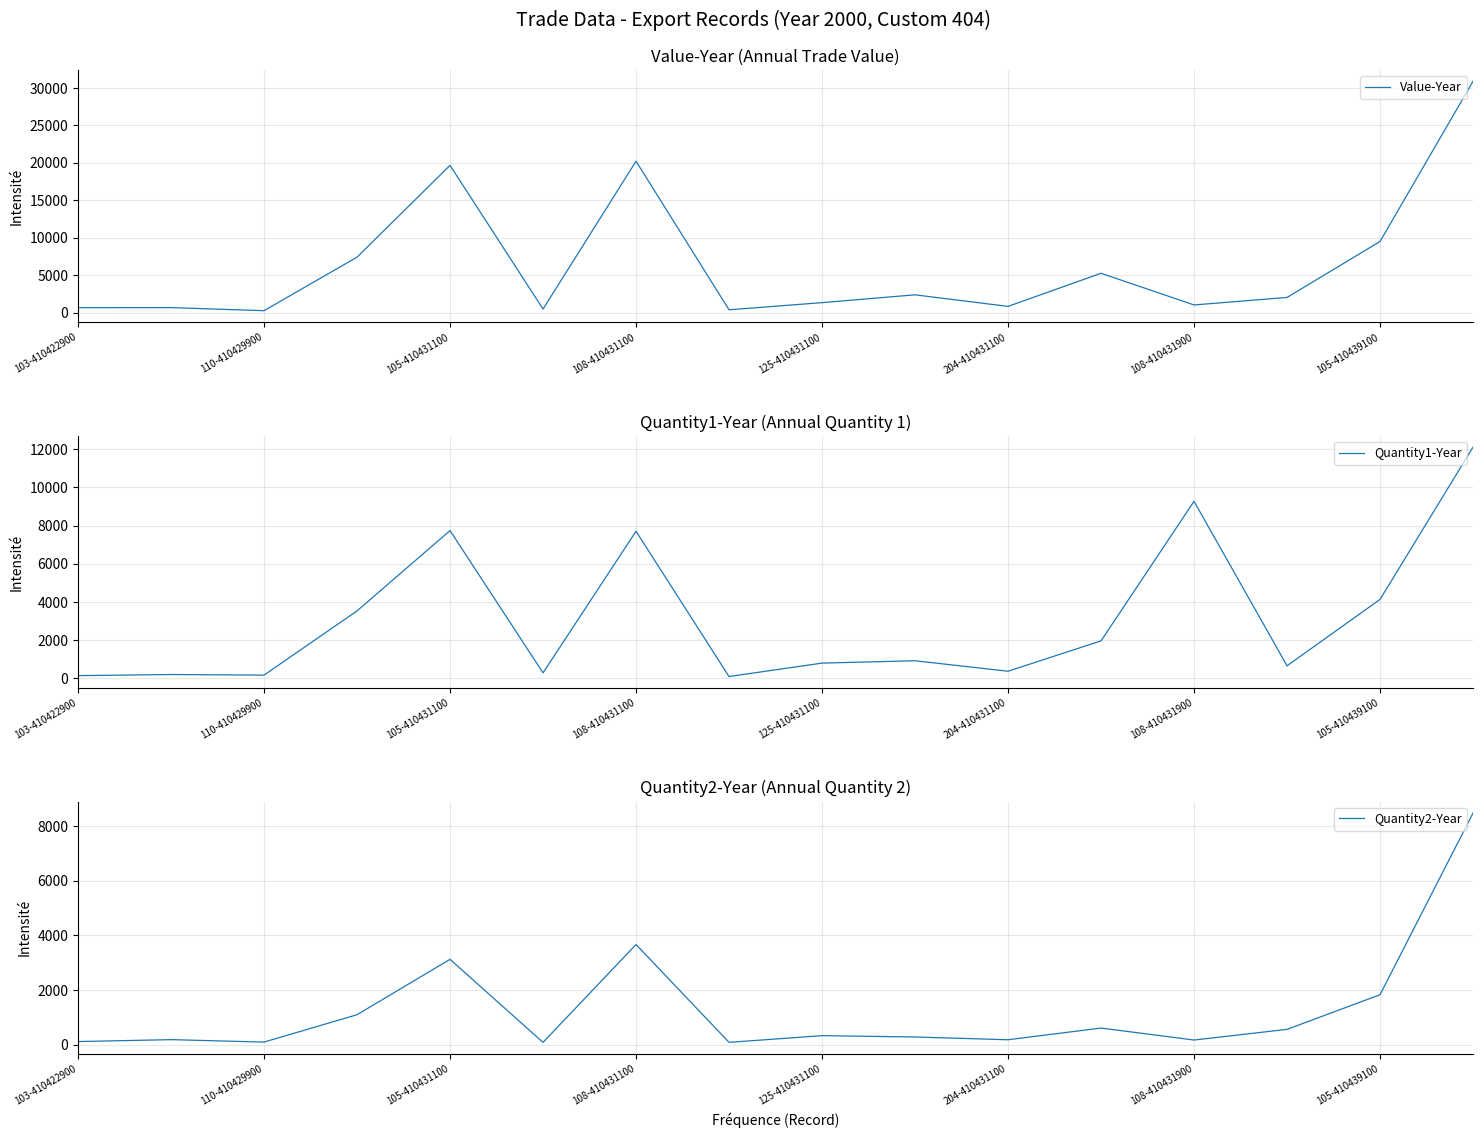

Is it true that Value-Year equals 19666 at 105-410431100?

True